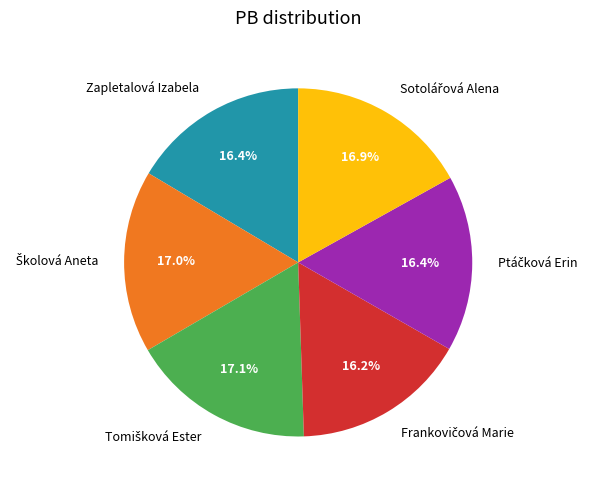

What percentage is NOT represented by Zapletalová Izabela?

83.6%